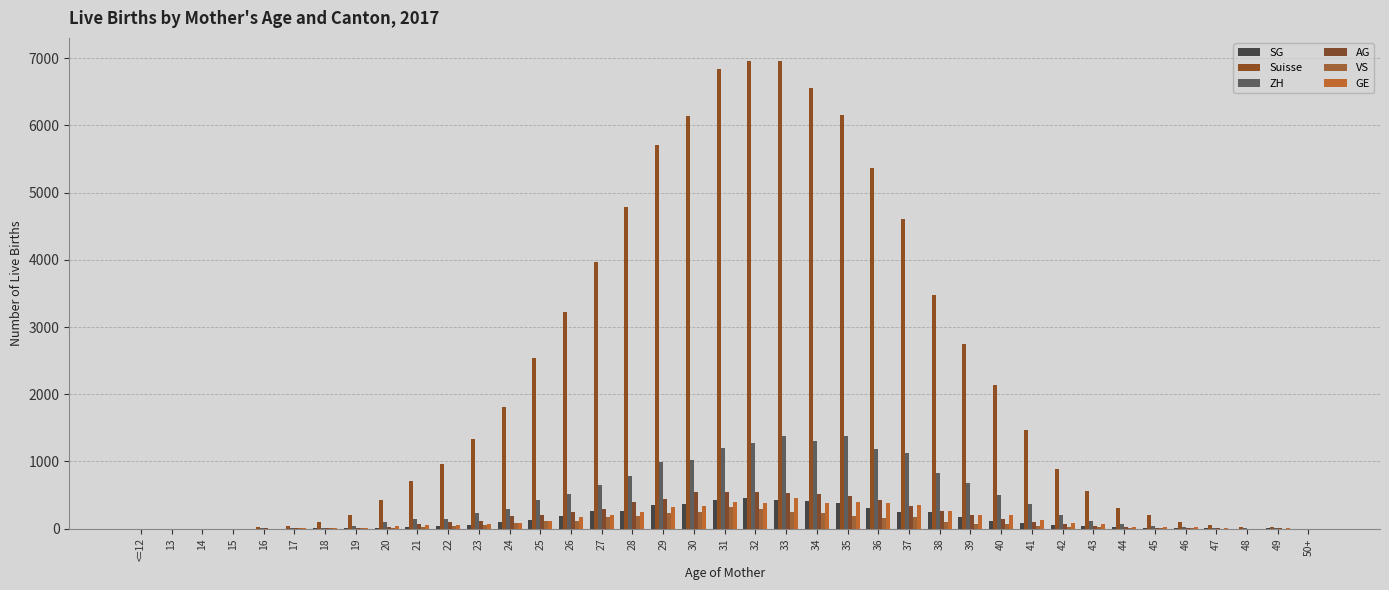

What is the greatest value displayed?

6955